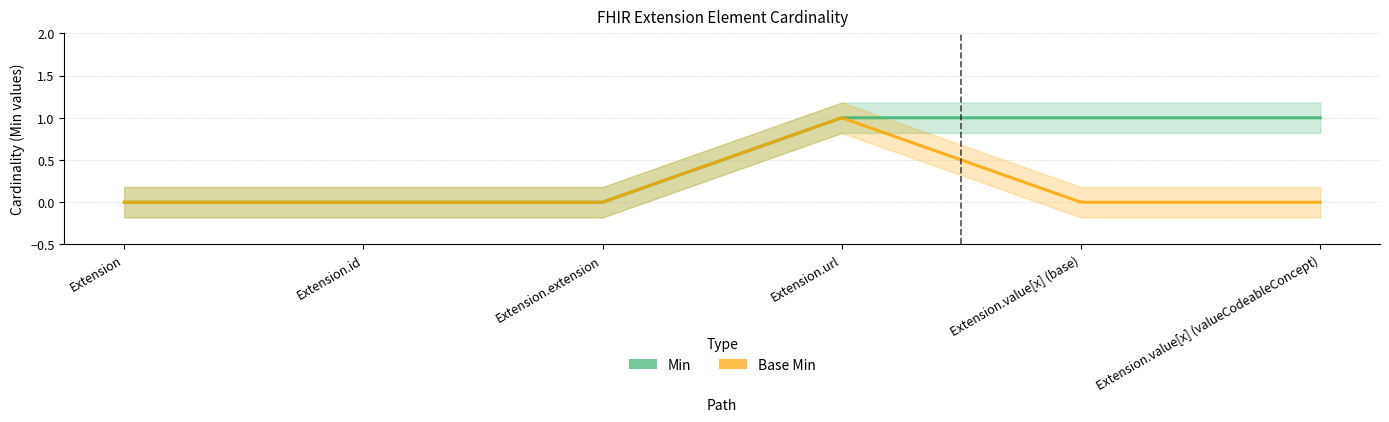

Is the value of Base Min at Extension.value[x] (valueCodeableConcept) greater than the value of Min at Extension.value[x] (valueCodeableConcept)?

No